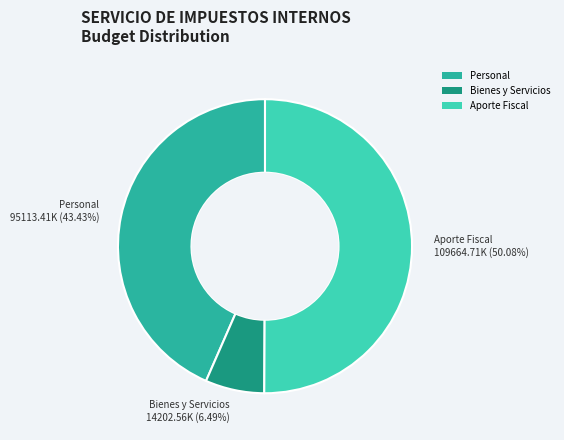

Is the sum of Bienes y Servicios 14202.56K (6.49%) and Aporte Fiscal 109664.71K (50.08%) greater than half?

Yes